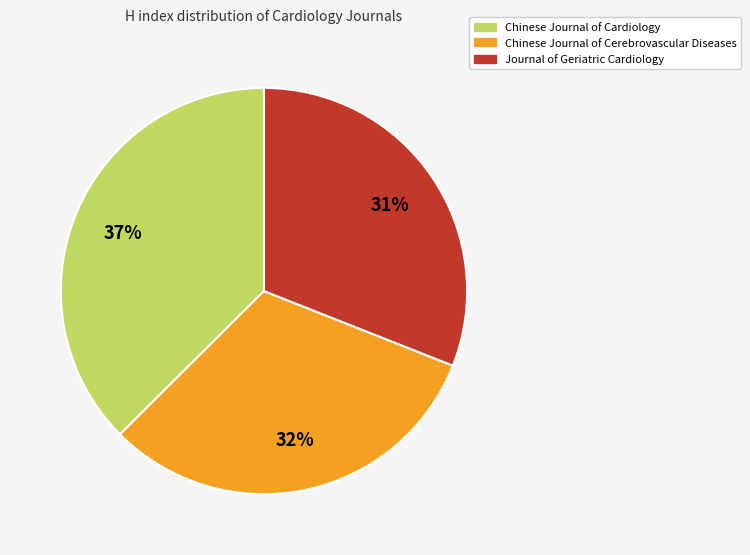

To the nearest percent, what is the combined percentage of Journal of Geriatric Cardiology and Chinese Journal of Cardiology?

68%